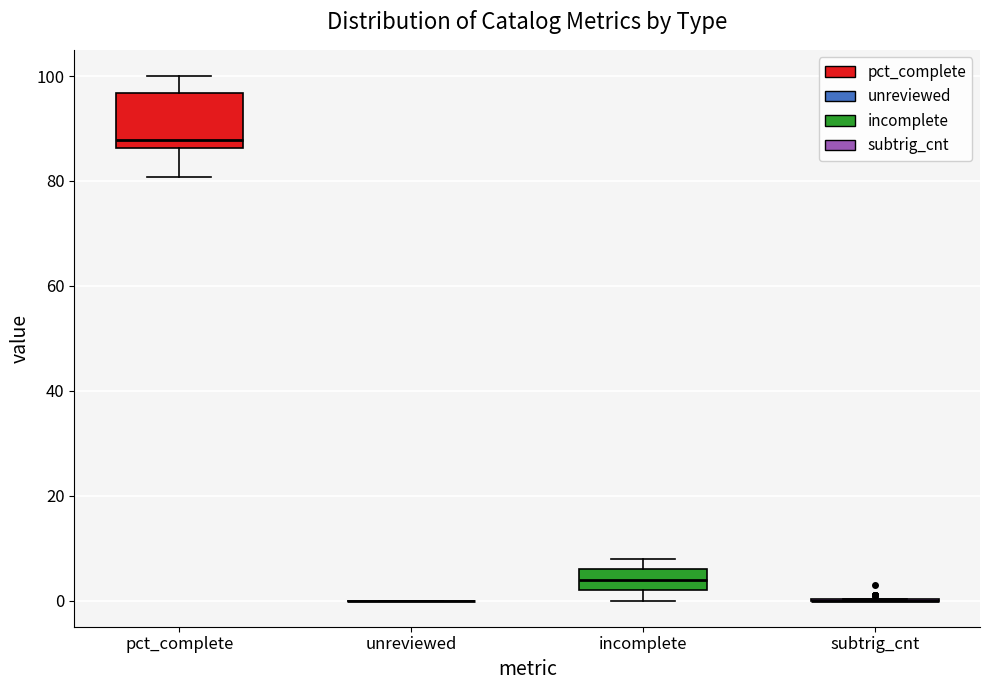

Comparing the boxes themselves (not the whiskers), which one is the tallest?

pct_complete